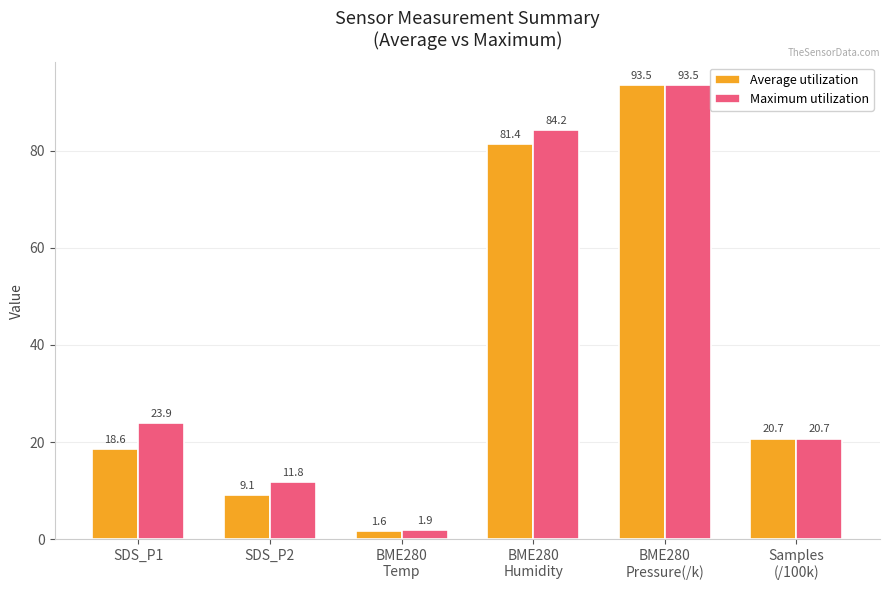

How many values in the Average utilization series exceed 20?

3